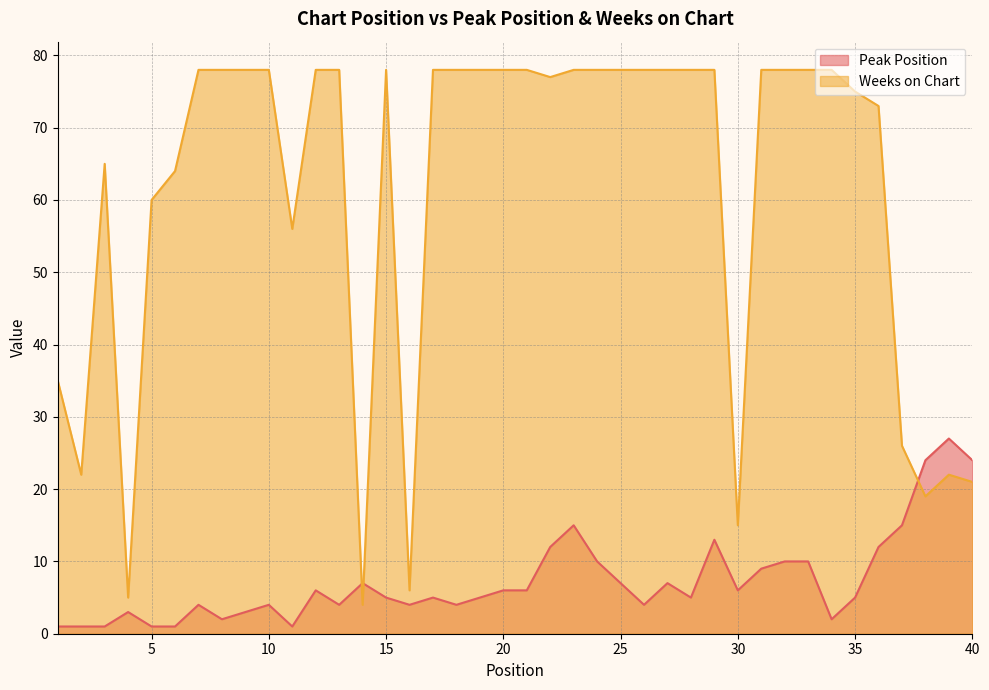

What are all the series names shown in the legend?

Peak Position, Weeks on Chart